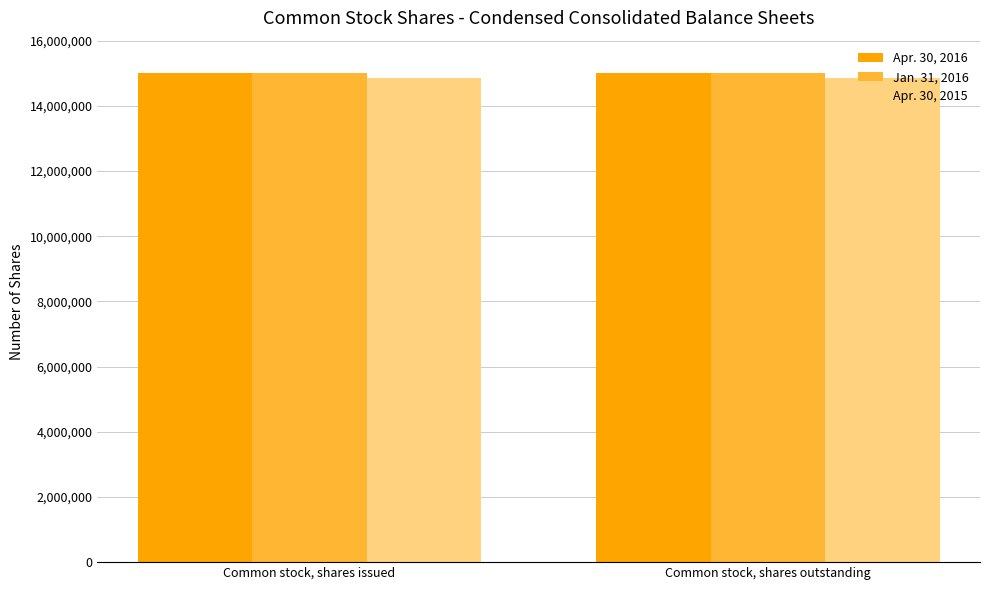

What is the sum of the Apr. 30, 2016 values at Common stock, shares outstanding and Common stock, shares issued?

29996374